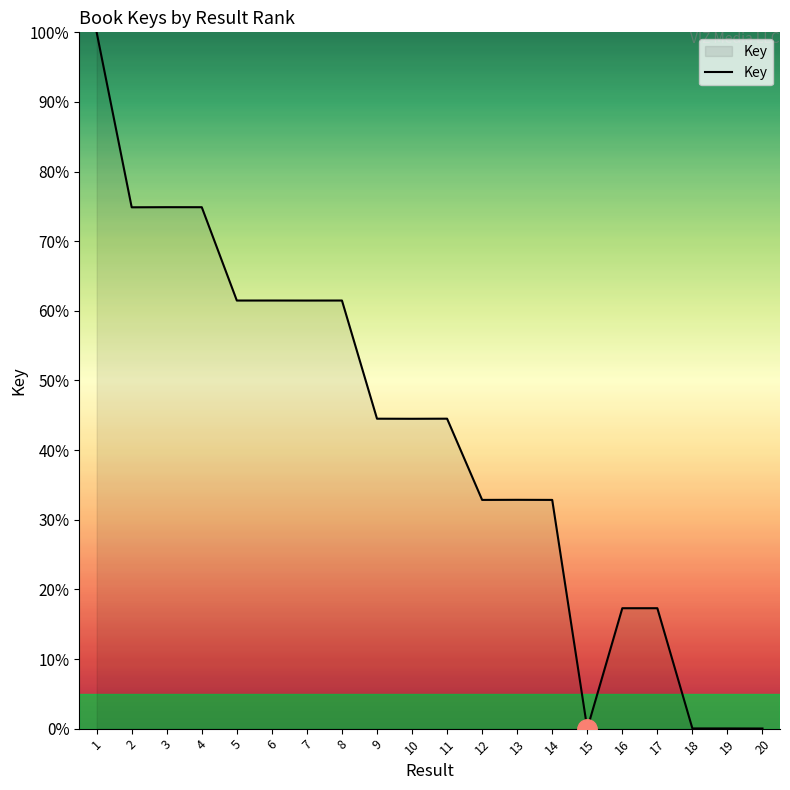

Does the chart display data point markers on the line(s)?

No